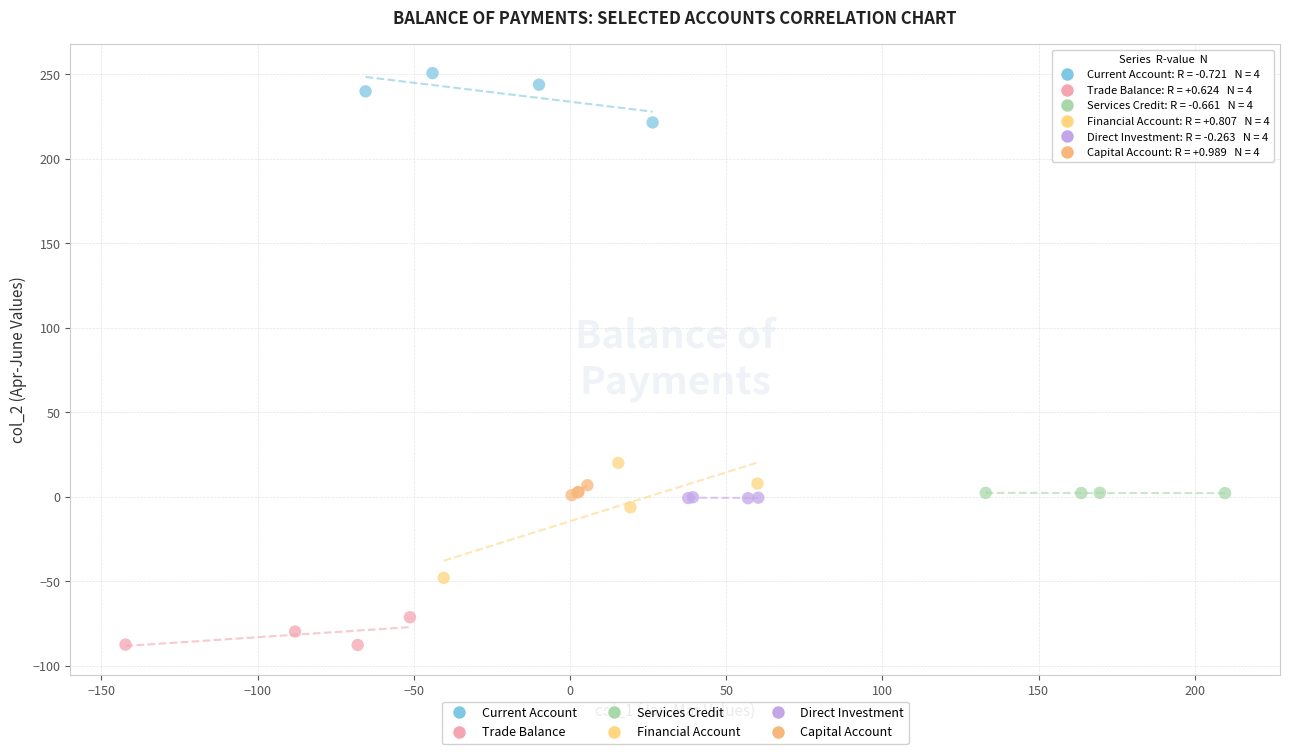

Which series has the largest Y range (max minus min)?

Financial Account